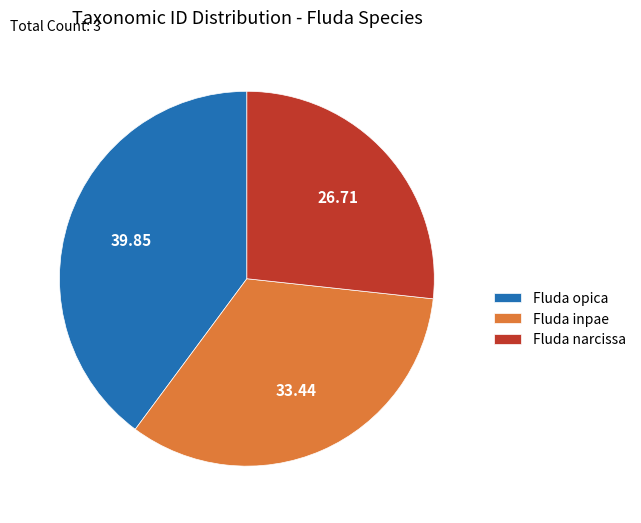

How many slices are in this pie chart?

3